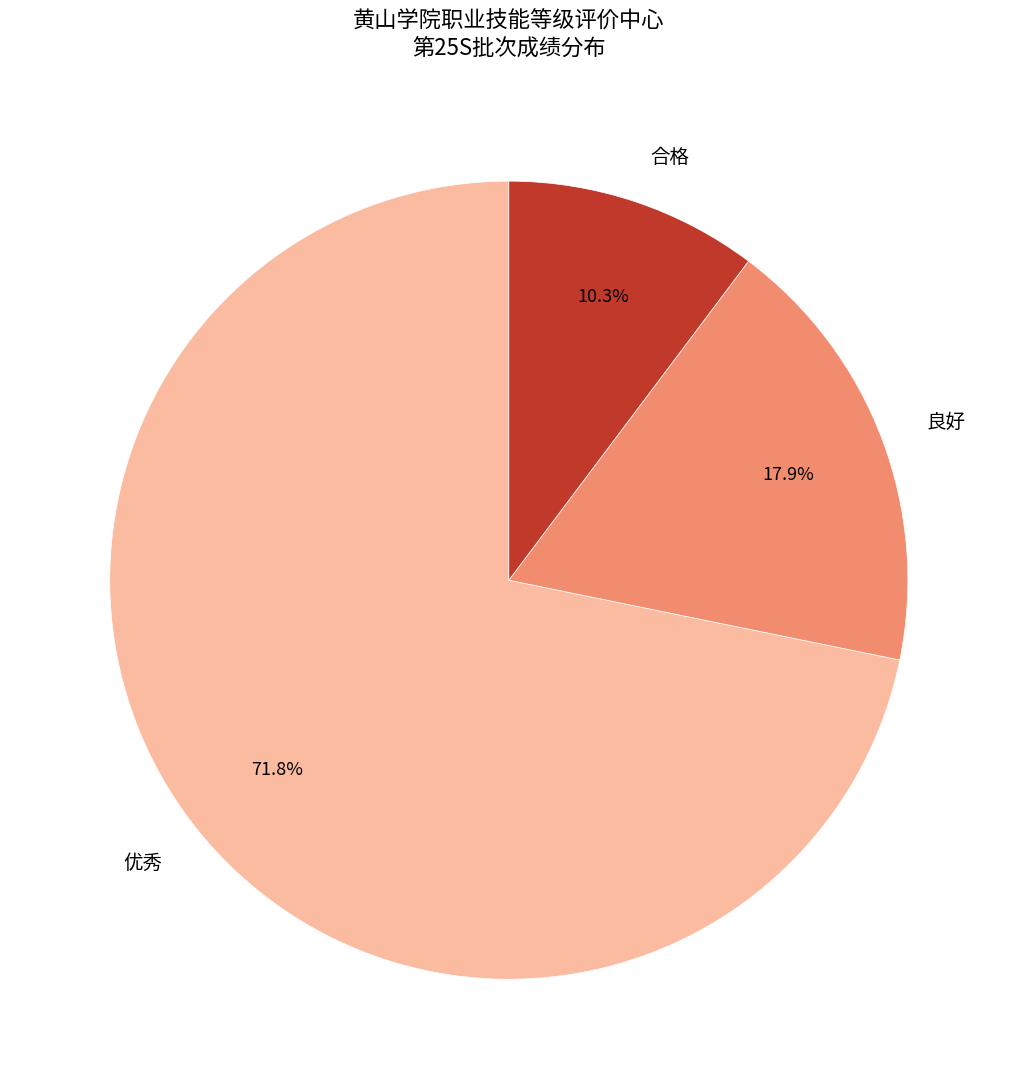

The 合格 slice represents 1% of the pie. True or false?

False